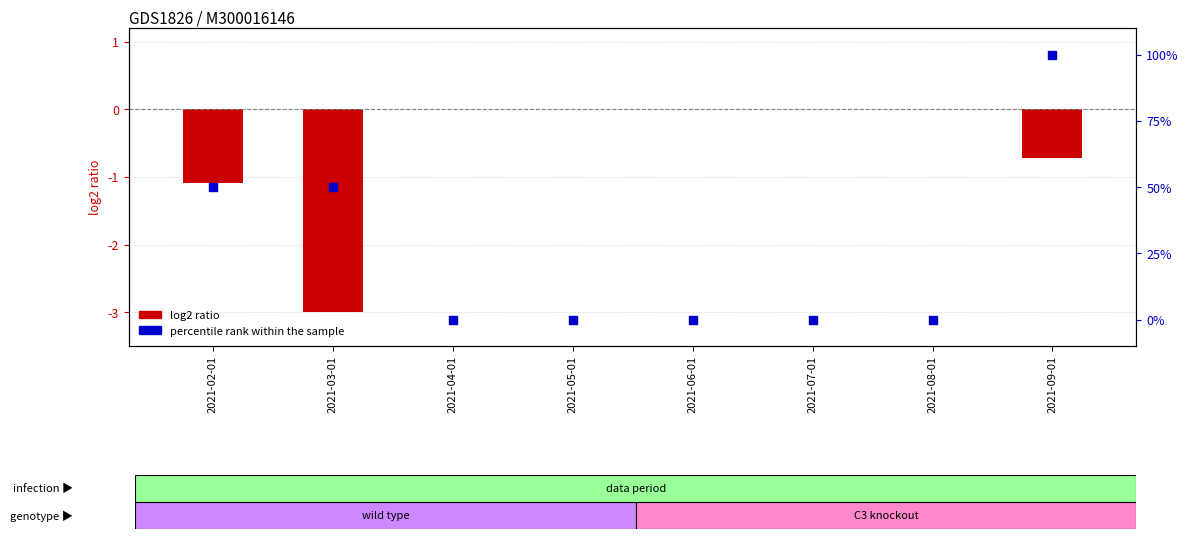

Which series has the largest total across all categories?

percentile rank within the sample